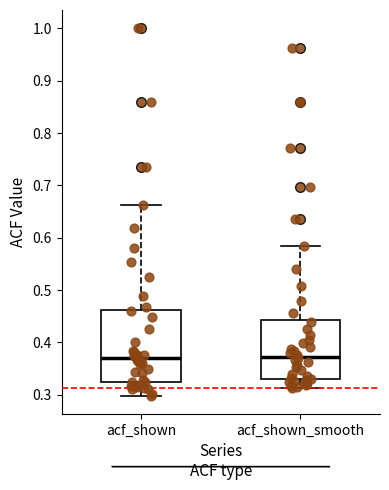

Where is the upper edge of the box for acf_shown on the y-axis? The values are not printed on the chart, so give them approximately, as read against the axis.

0.46